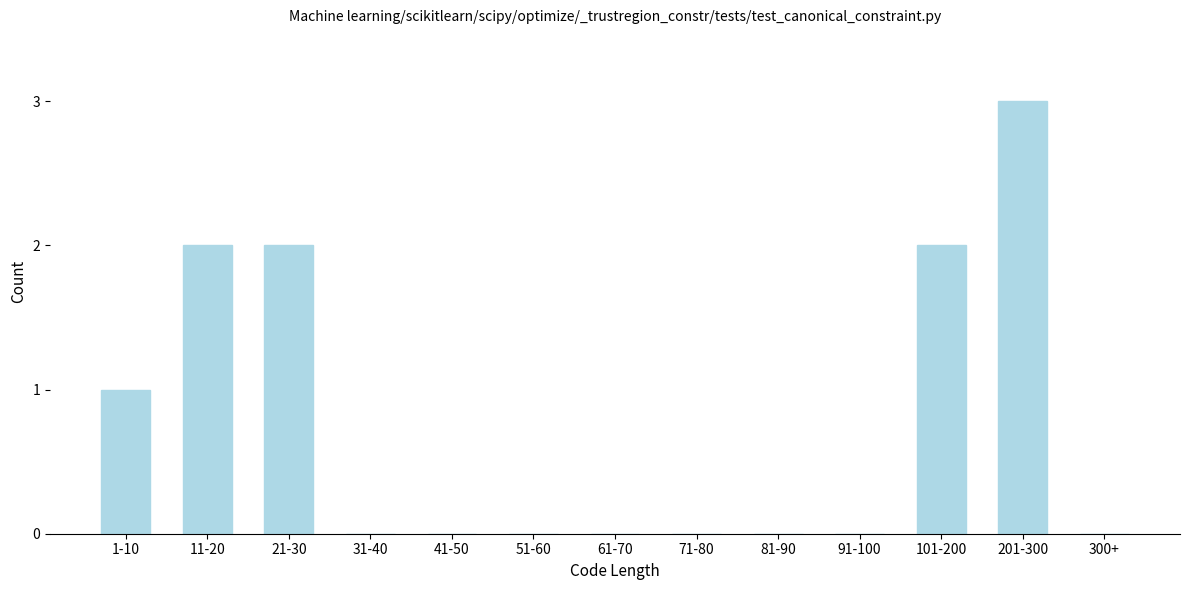

Reading right to left, list all the values displayed in this chart.

300+=0	201-300=3	101-200=2	91-100=0	81-90=0	71-80=0	61-70=0	51-60=0	41-50=0	31-40=0	21-30=2	11-20=2	1-10=1